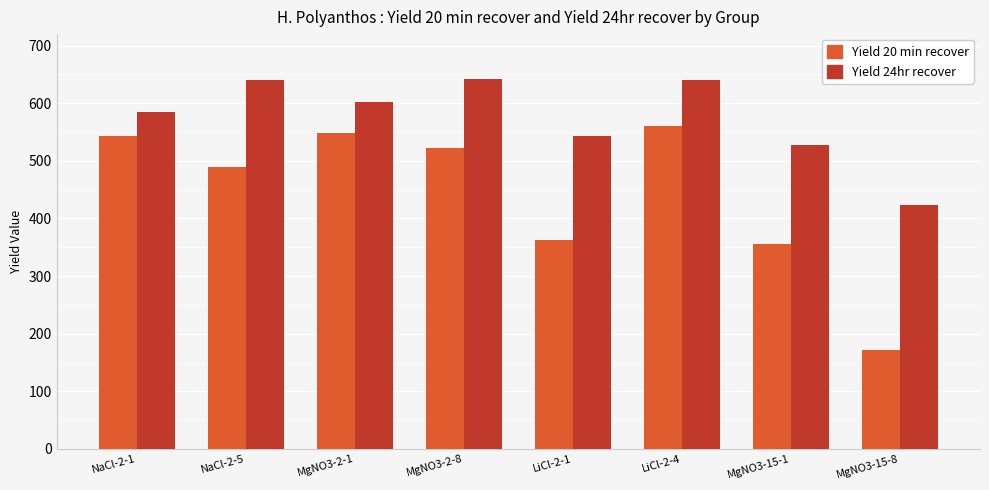

At which category does the chart reach its minimum across all series?

MgNO3-15-8